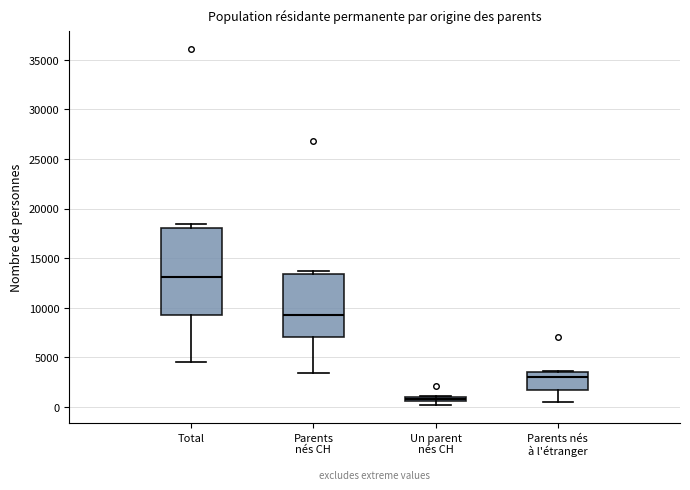

Which box has the highest median line?

Total